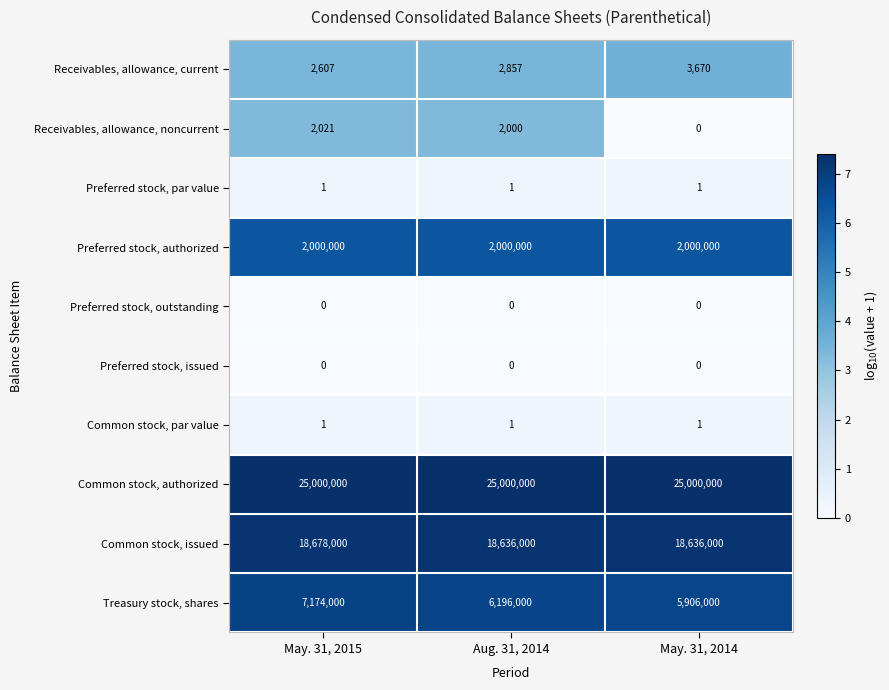

Reading left to right, list all the values displayed in this chart.

Receivables, allowance, current: 2607	2857	3670
Receivables, allowance, noncurrent: 2021	2000	0
Preferred stock, par value: 1	1	1
Preferred stock, authorized: 2000000	2000000	2000000
Preferred stock, outstanding: 0	0	0
Preferred stock, issued: 0	0	0
Common stock, par value: 1	1	1
Common stock, authorized: 25000000	25000000	25000000
Common stock, issued: 18678000	18636000	18636000
Treasury stock, shares: 7174000	6196000	5906000